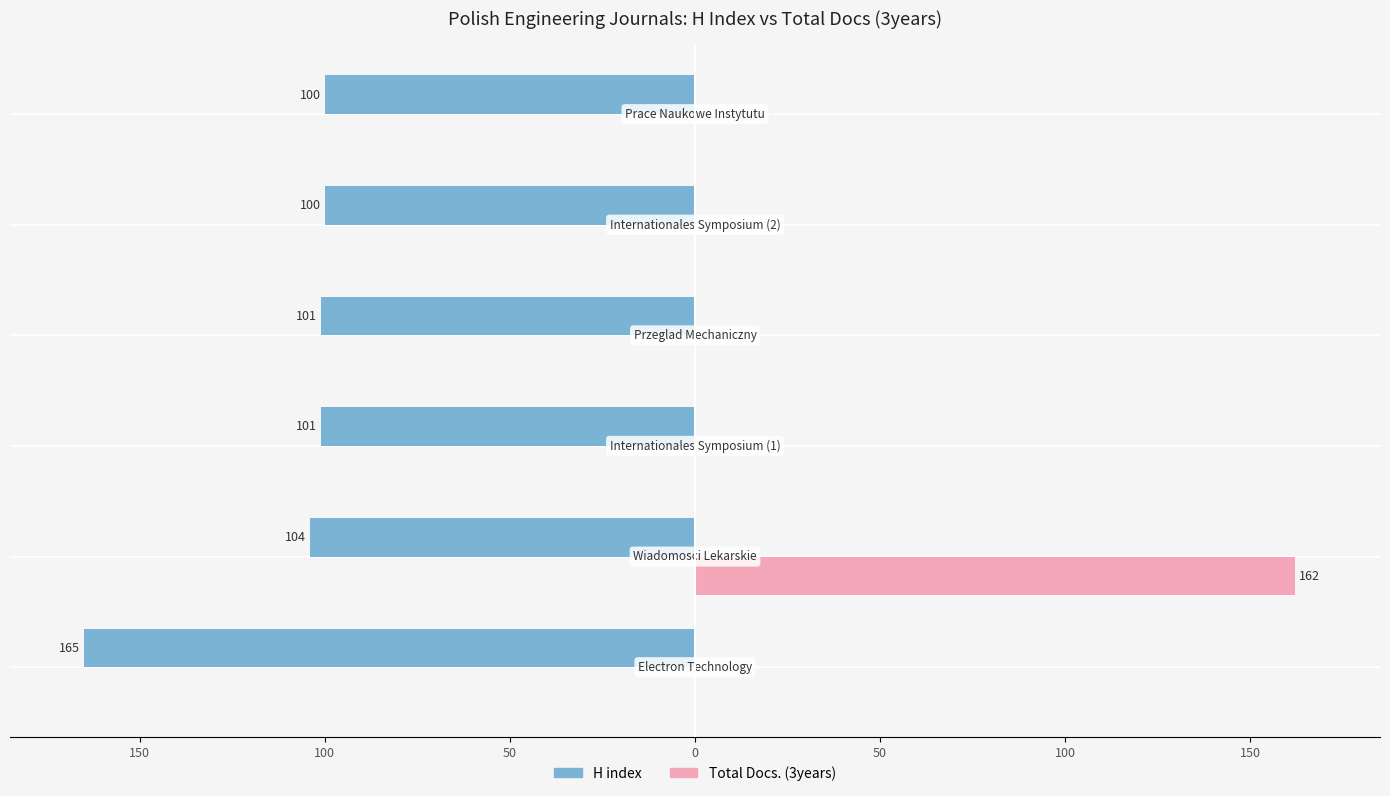

What are all the series names shown in the legend?

H index, Total Docs. (3years)